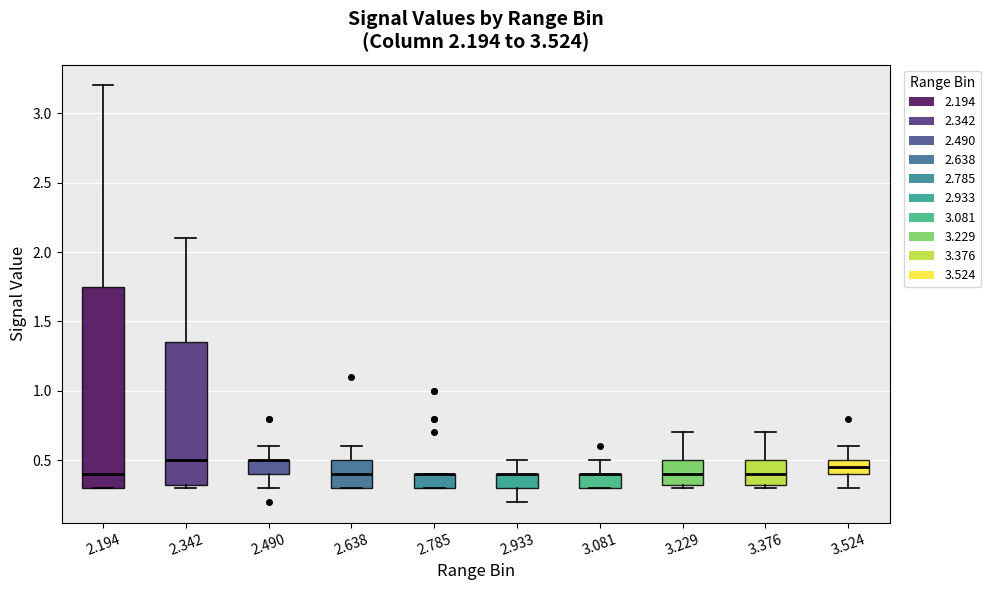

Comparing the boxes themselves (not the whiskers), which one is the tallest?

2.194